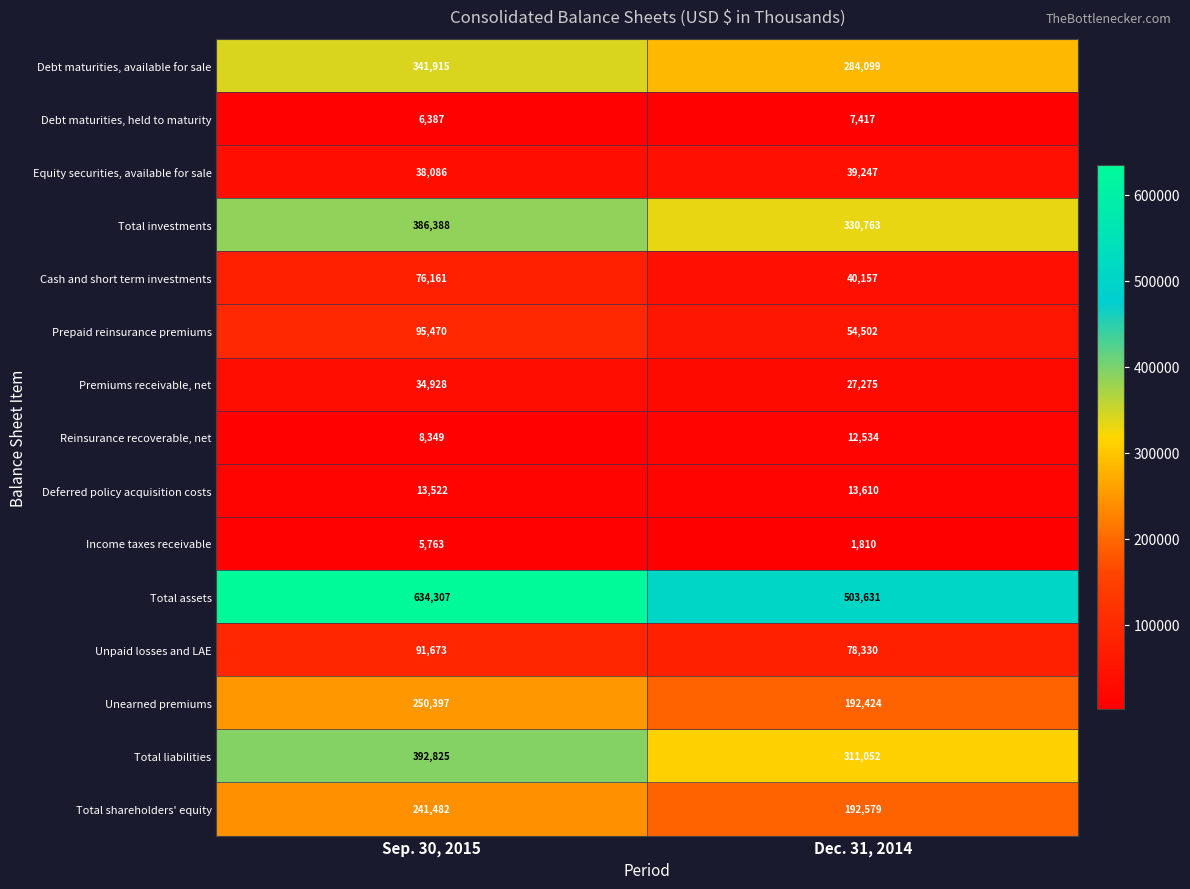

At which label is Reinsurance recoverable, net closest to 10441?

Sep. 30, 2015